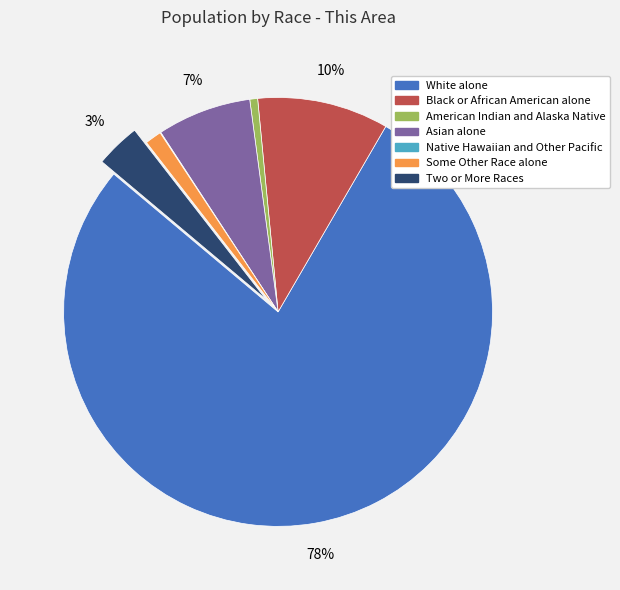

Which has a higher value, Some Other Race alone or Asian alone?

Asian alone